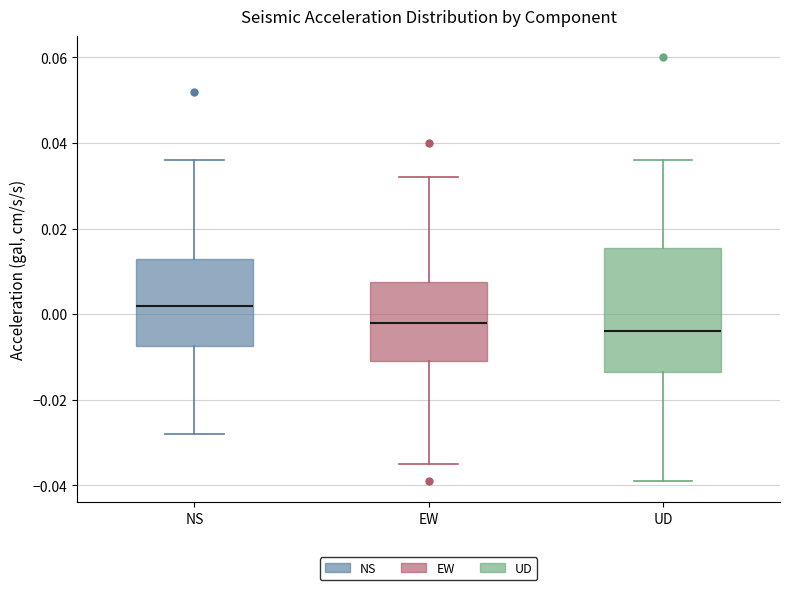

Reading left to right, read every box against the y-axis: the position of its median line, the range the box covers, and the ends of its whiskers. The values are not printed on the chart, so give them approximately, as read against the axis.

NS: median 0.002, box -0.008 to 0.014, whiskers -0.028 to 0.036
EW: median -0.002, box -0.010 to 0.008, whiskers -0.034 to 0.032
UD: median -0.004, box -0.014 to 0.016, whiskers -0.038 to 0.036